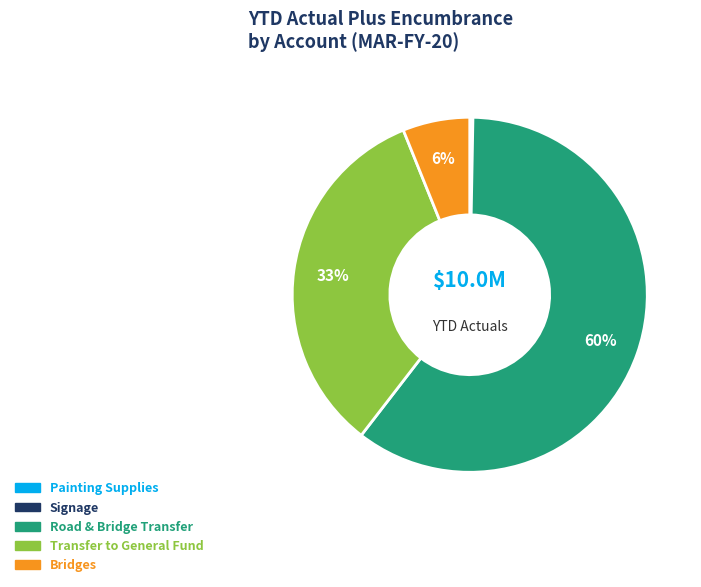

To the nearest percent, what is the average slice percentage?

20%